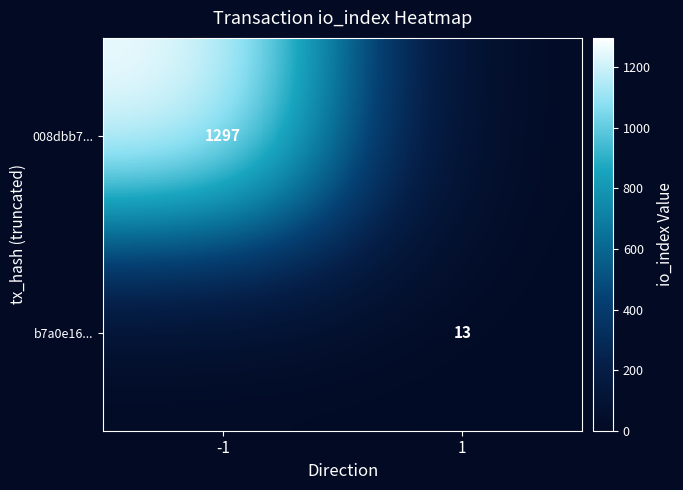

True or false: 008dbb7... has a value of 345 at -1.

False